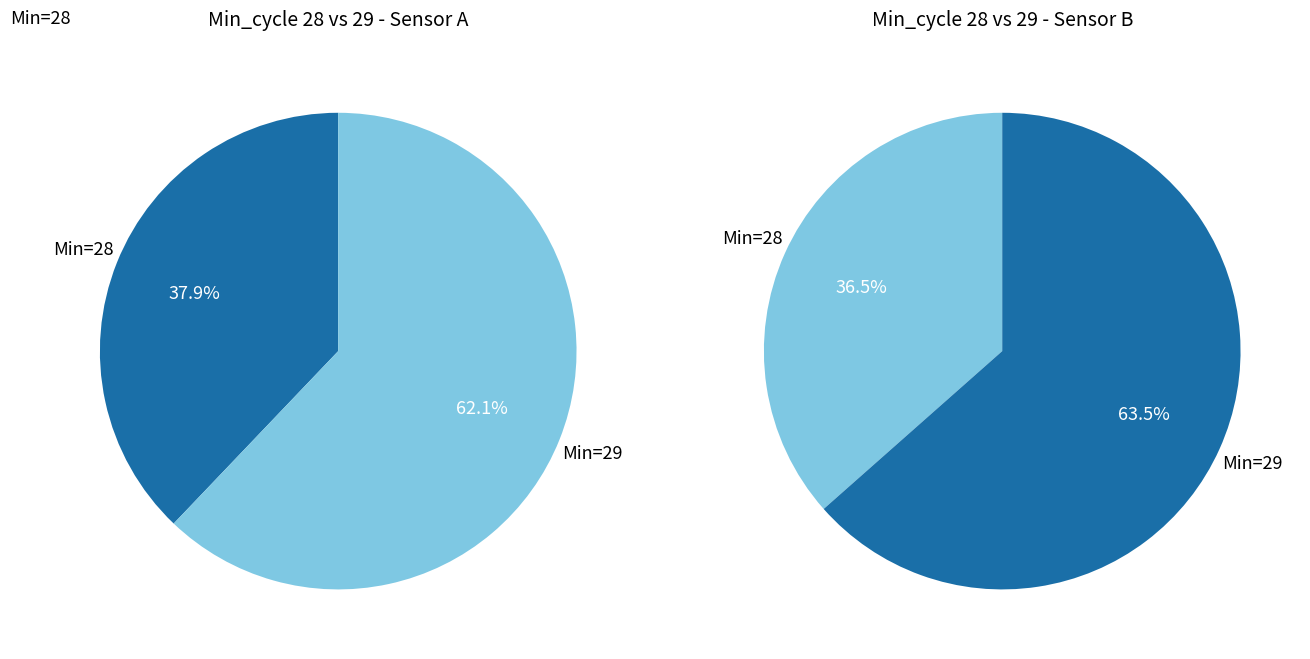

The Min_cycle=28 slice represents 56% of the pie. True or false?

False